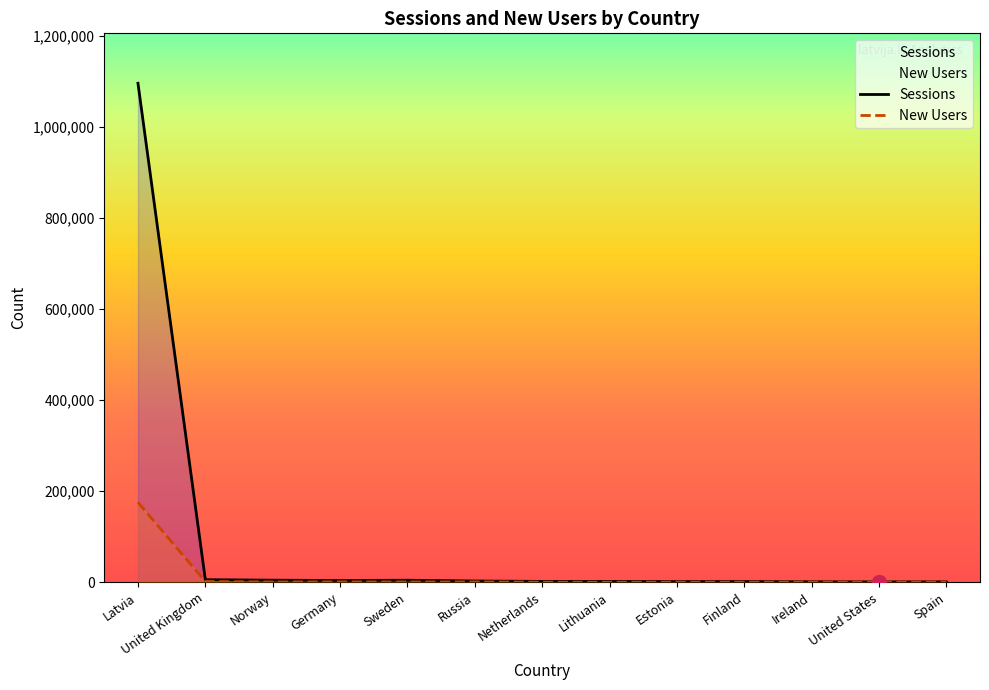

How many interior local valleys does the New Users series have?

4